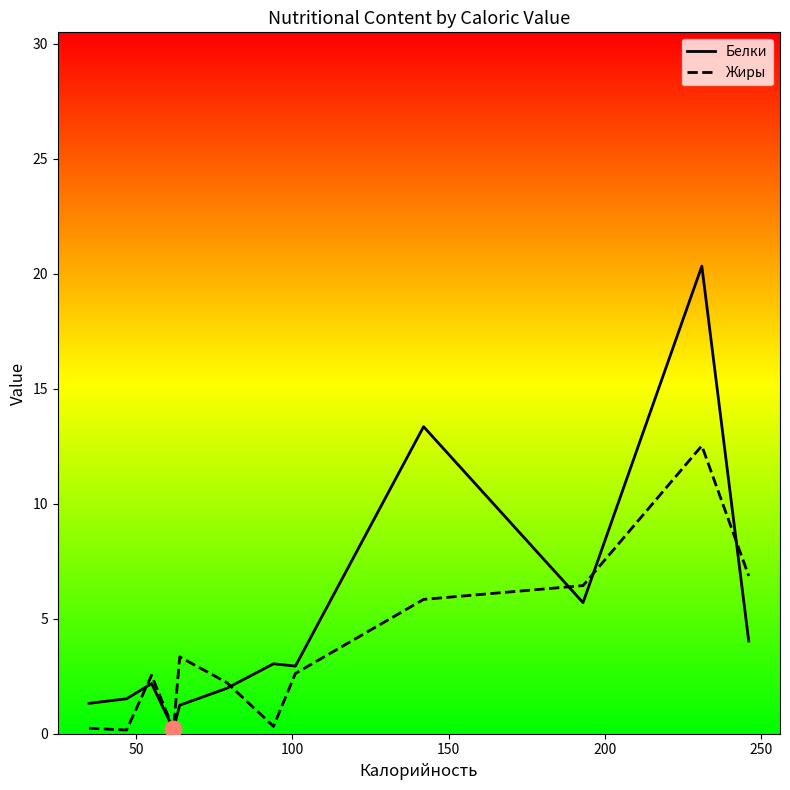

Rank the series by their maximum value, from lowest to highest.

Жиры, Белки